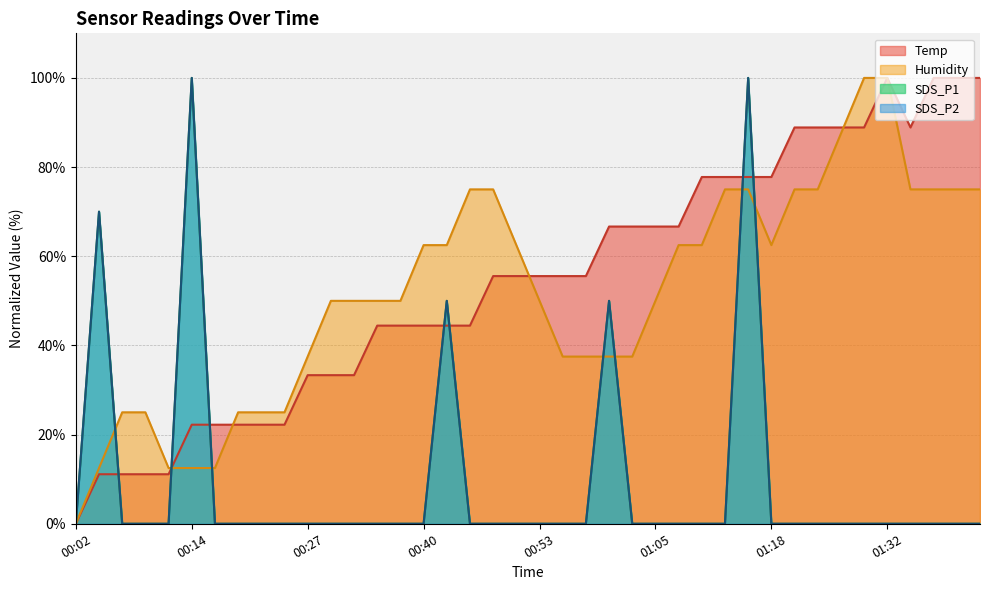

Which category has the lowest value in the Temp series?

00:02